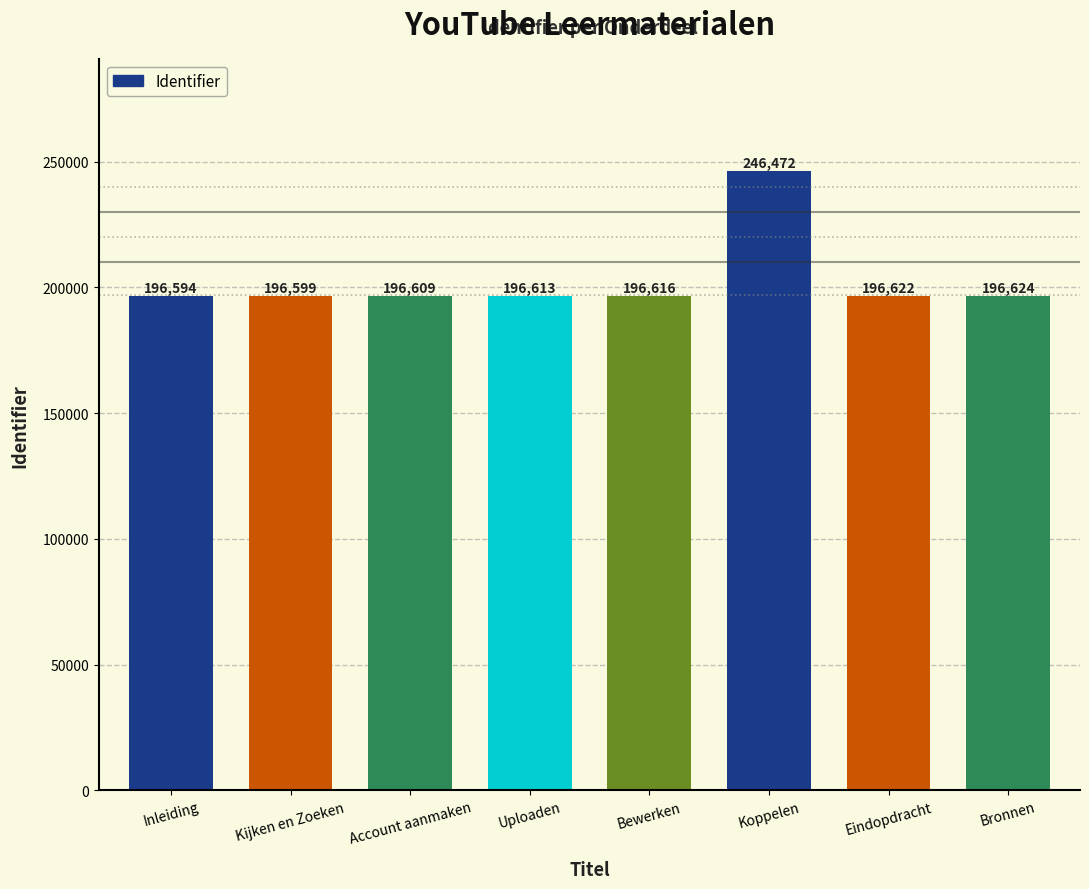

What is the difference between the maximum and minimum values?

49878